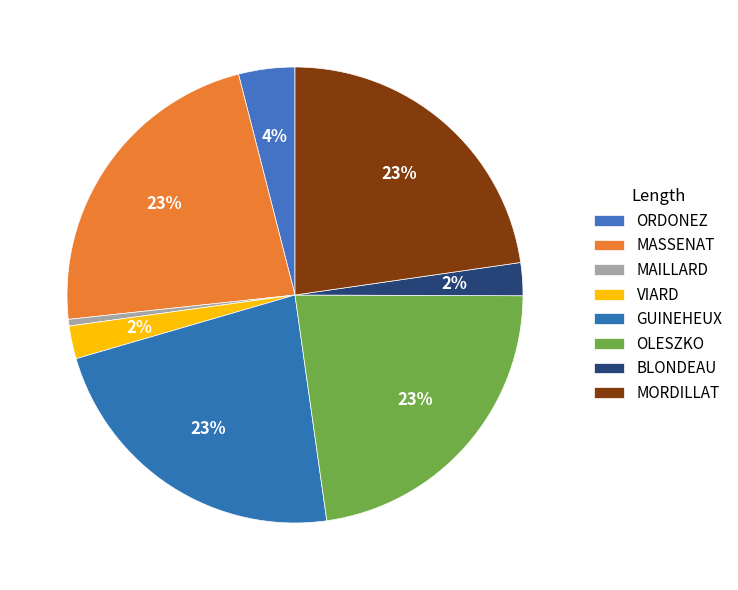

What percentage is the BLONDEAU slice, to the nearest percent?

2%